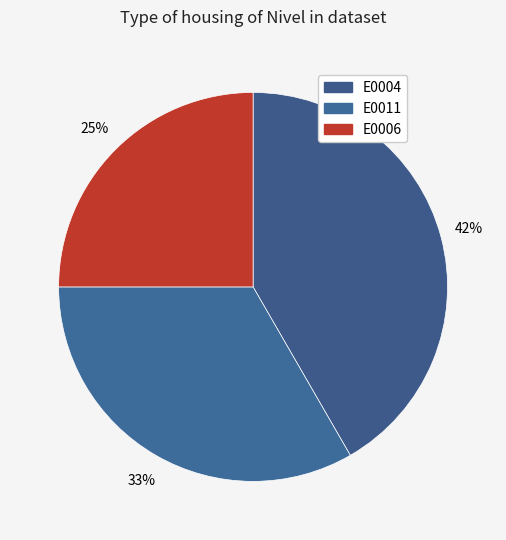

Is E0011 the majority of the pie?

No